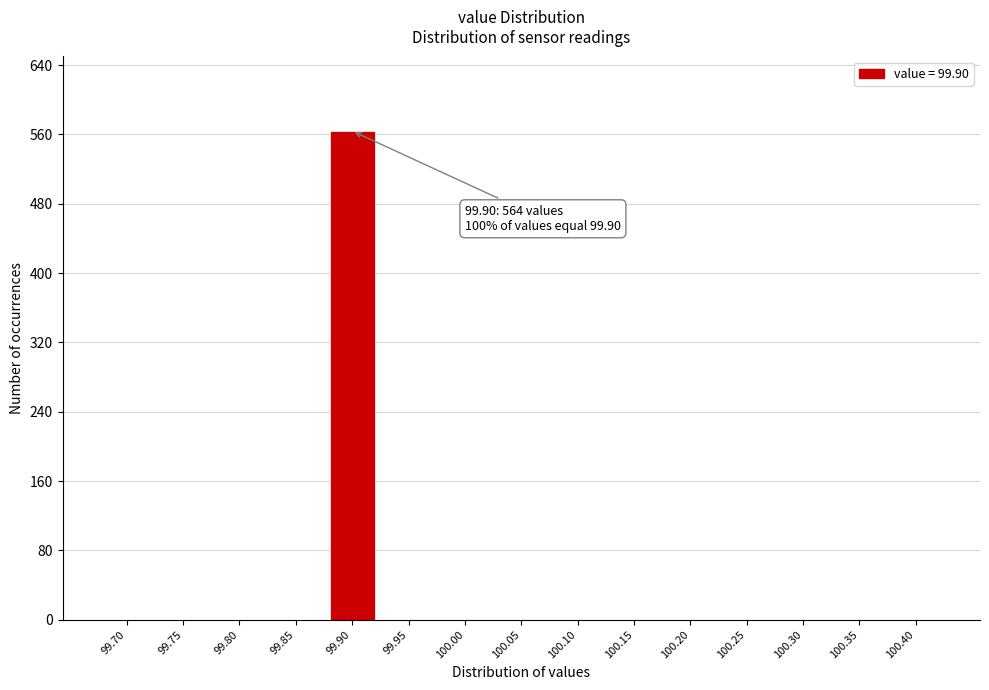

Reading left to right, what are all the values shown in this chart?

99.70=0	99.75=0	99.80=0	99.85=0	99.90=564	99.95=0	100.00=0	100.05=0	100.10=0	100.15=0	100.20=0	100.25=0	100.30=0	100.35=0	100.40=0